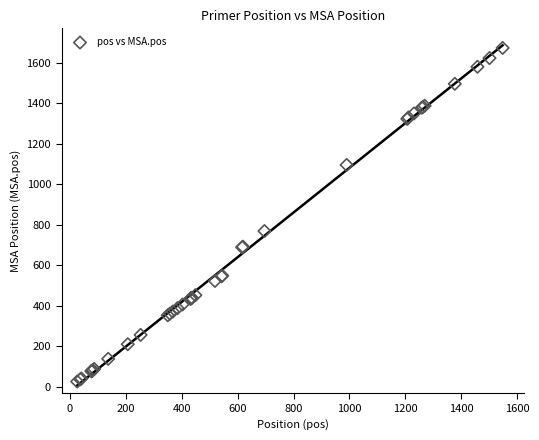

What Y value in the scatter plot is closest to 849?

769